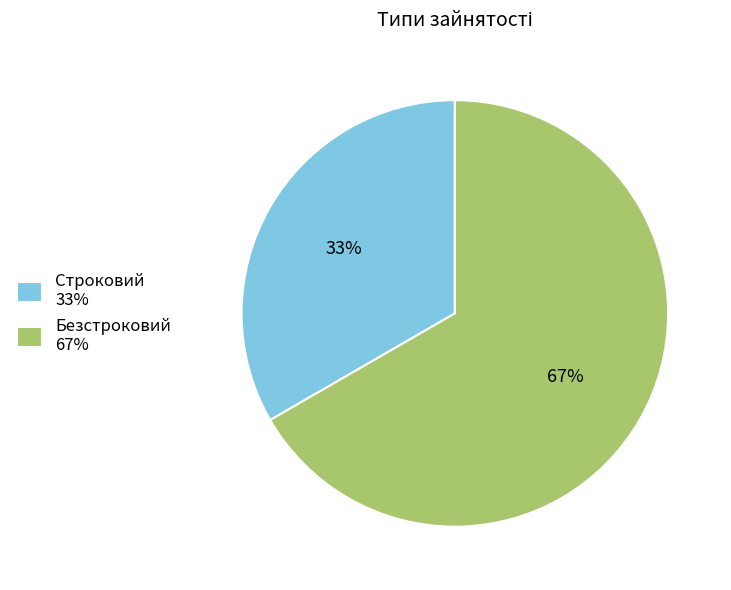

Which category has the biggest portion of the pie?

Безстроковий